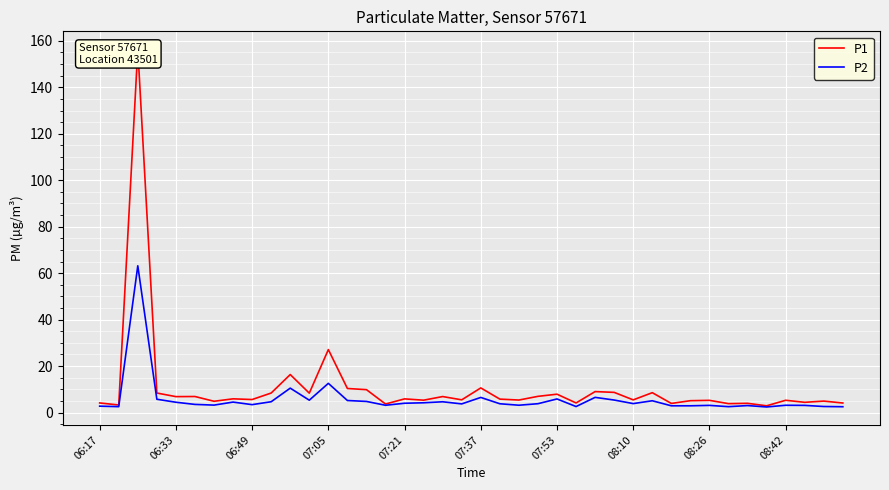

True or false: P2 has a value of 1.3 at 07:37.

False